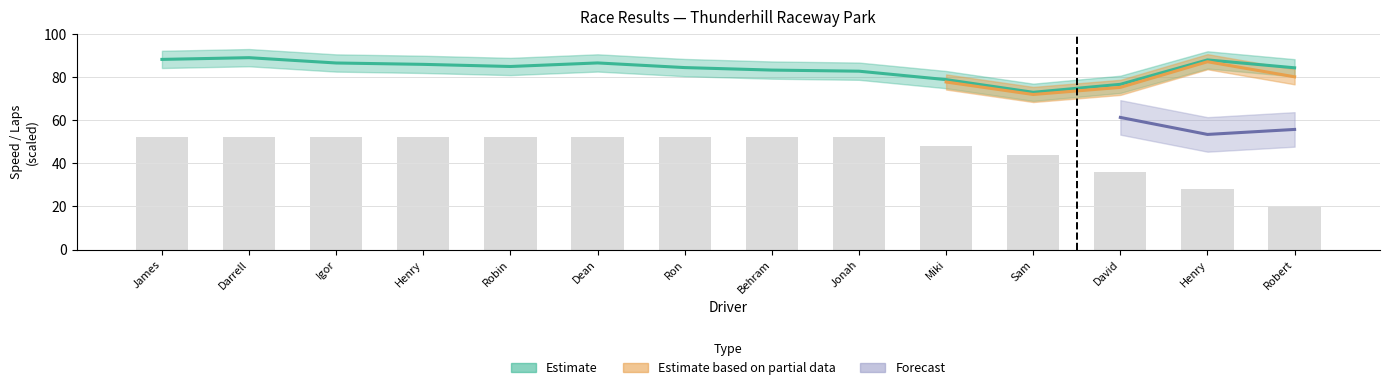

What is the difference between the second highest and second lowest values?

24